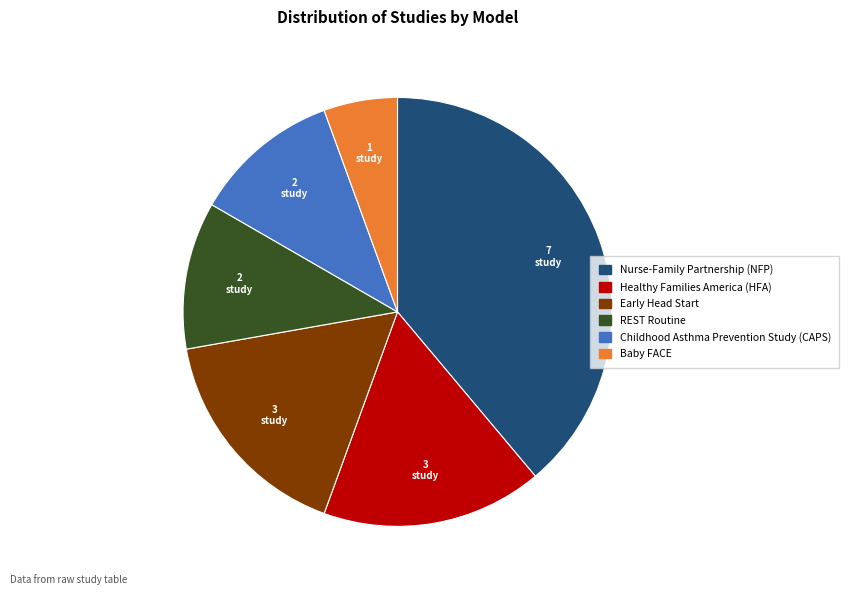

Do Early Head Start and Childhood Asthma Prevention Study (CAPS) together represent more than half of the pie?

No